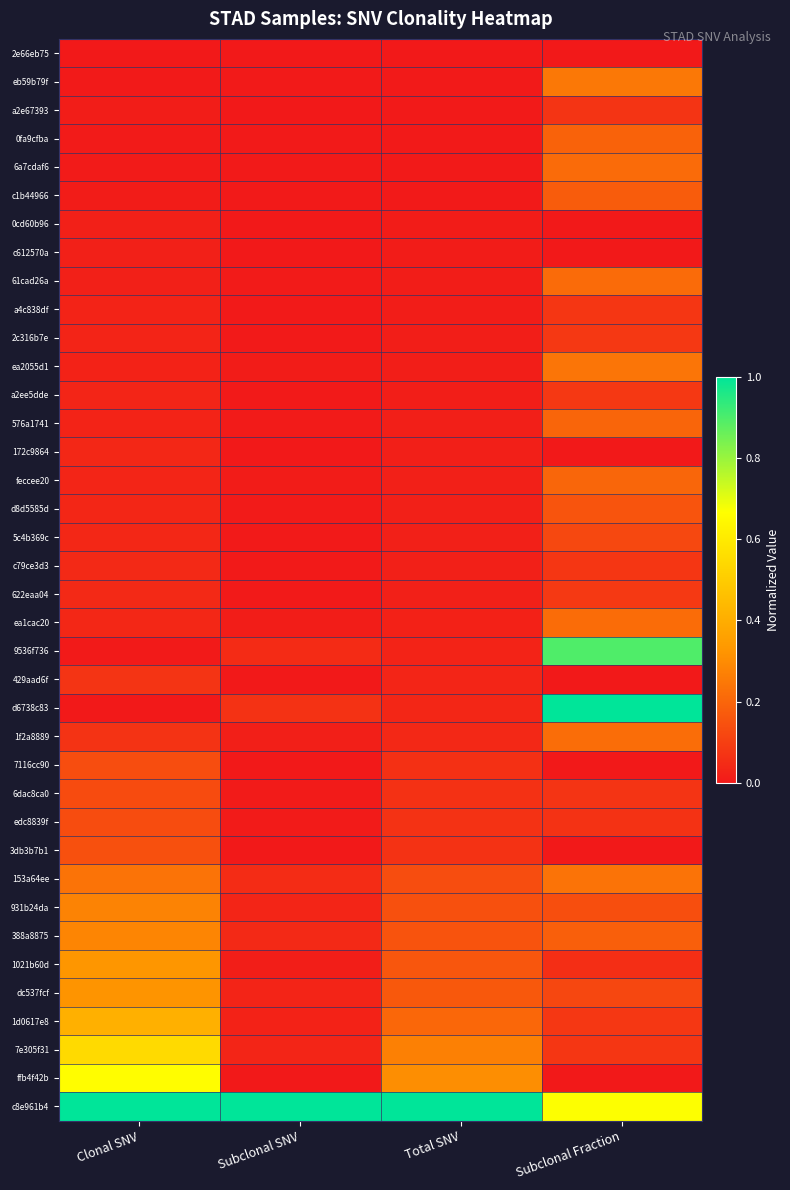

At which category is the sum across all series the highest?

Subclonal Fraction